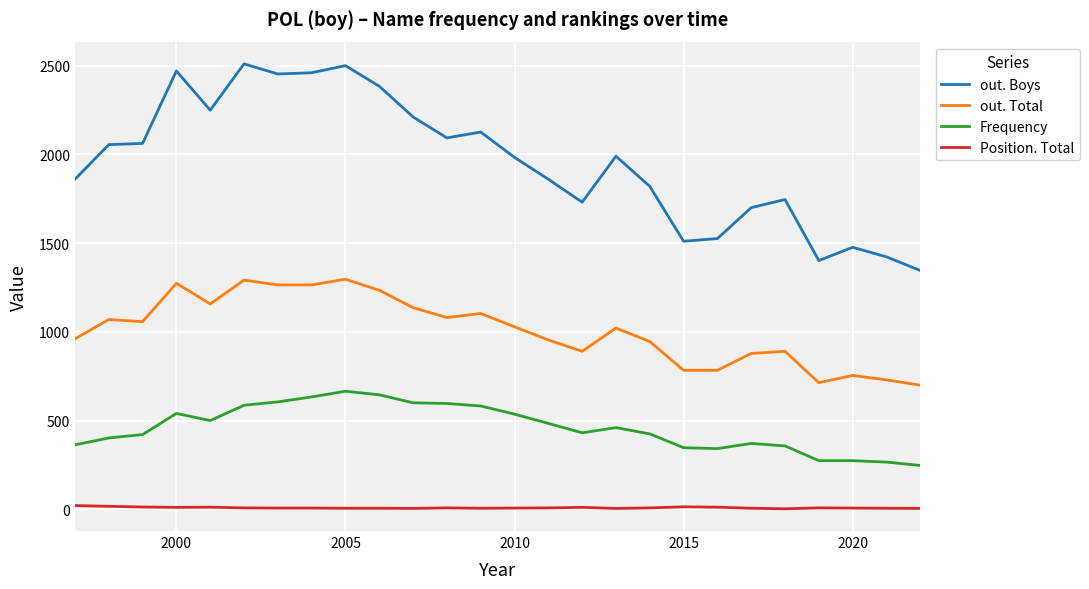

What is the maximum value shown in the chart?

2510